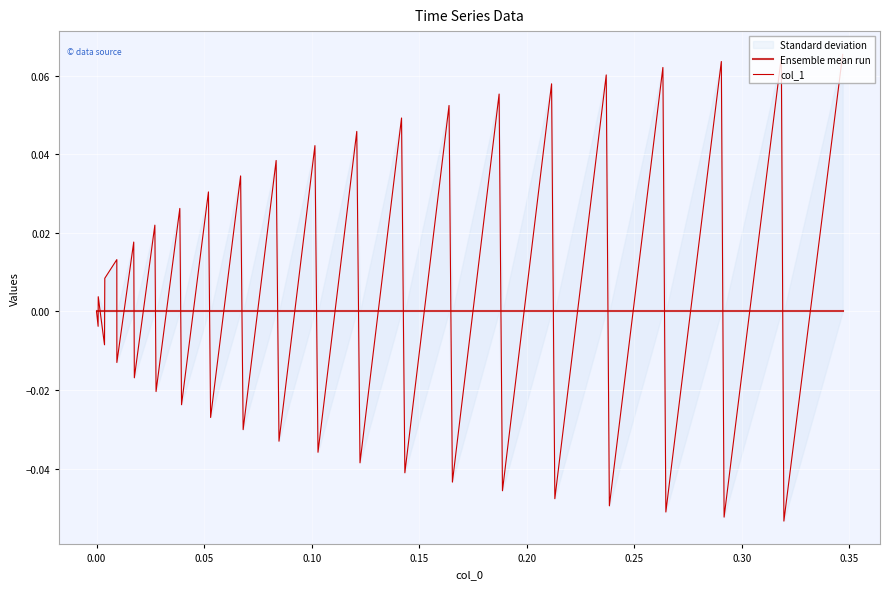

True or false: Ensemble mean run and col_1 cross at least once.

True